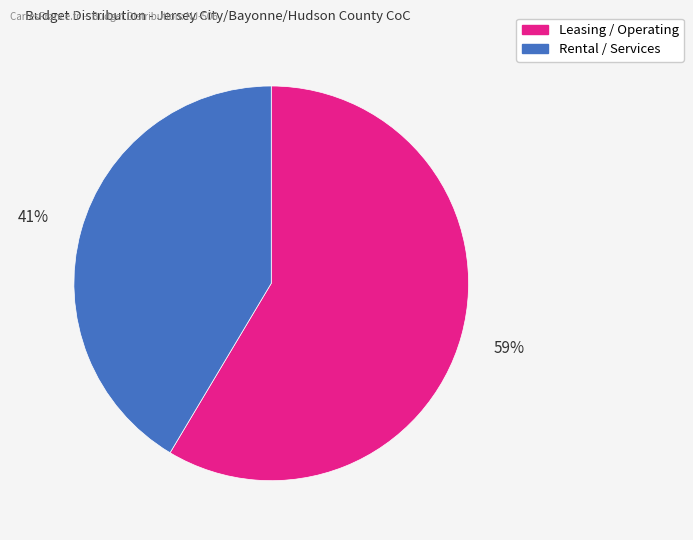

Is there any slice that represents more than half of the pie?

Yes